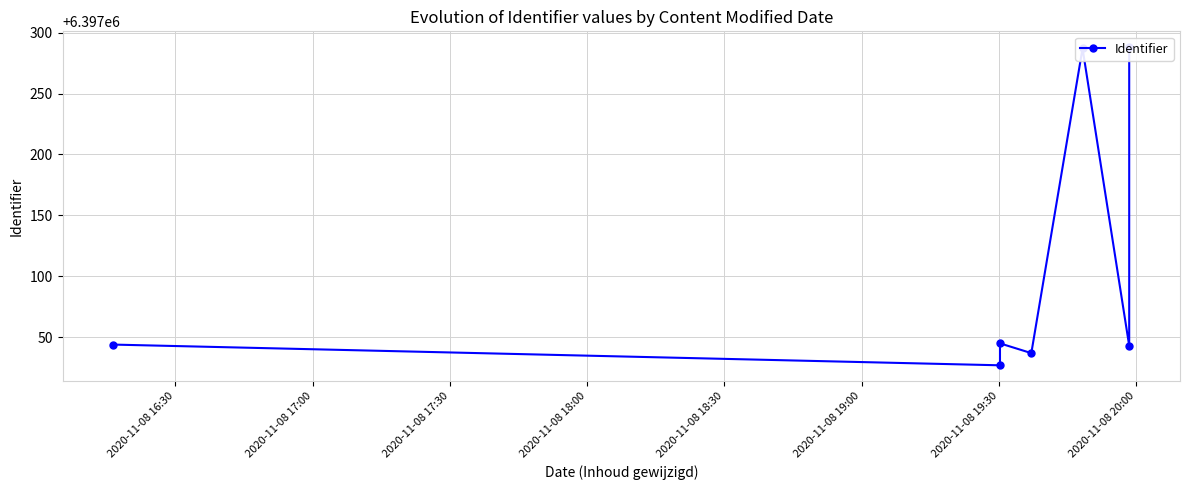

What is the difference between the values at 2020-11-08 19:00 and 2020-11-08 17:30?

2